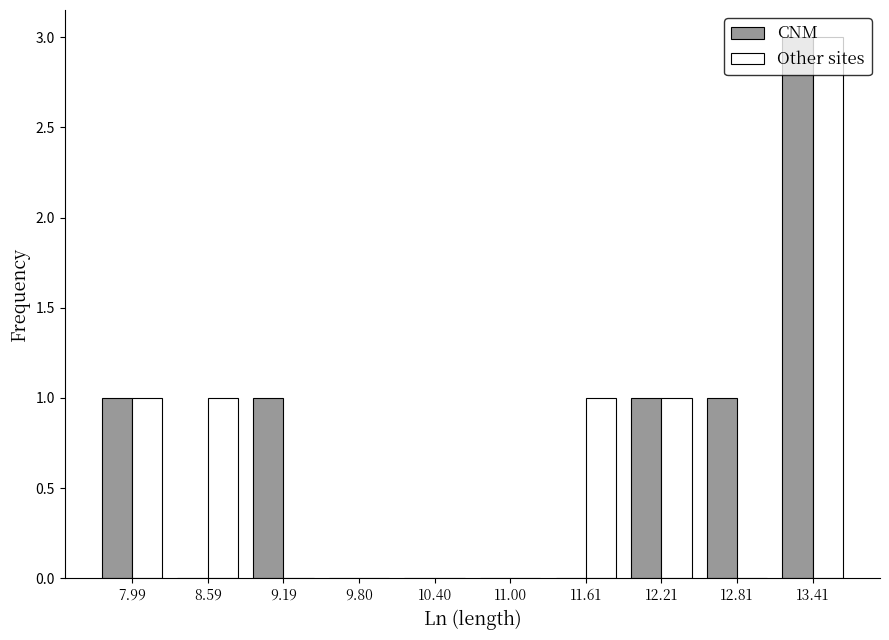

In the CNM series, which range on the x-axis has the tallest bar?

13.1 to 13.7